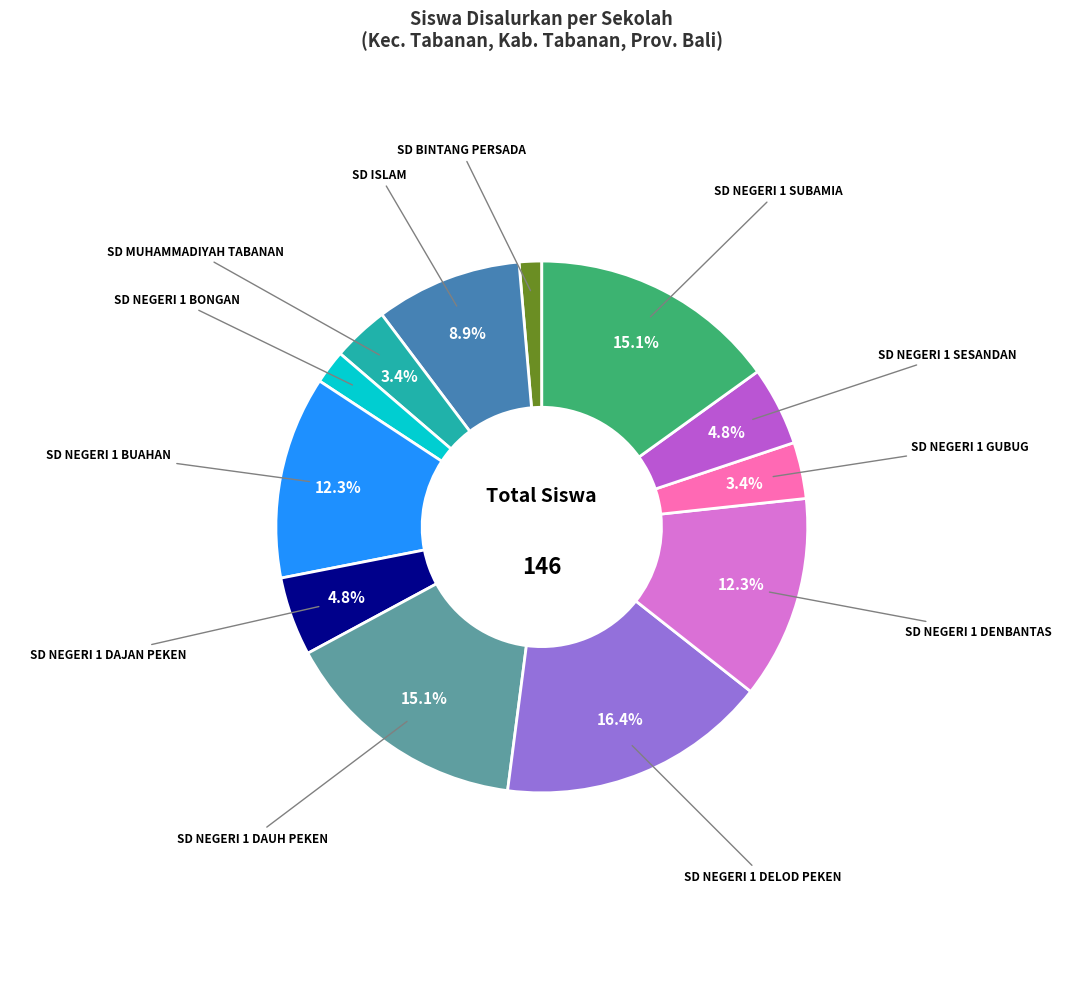

Is there any slice that represents more than half of the pie?

No